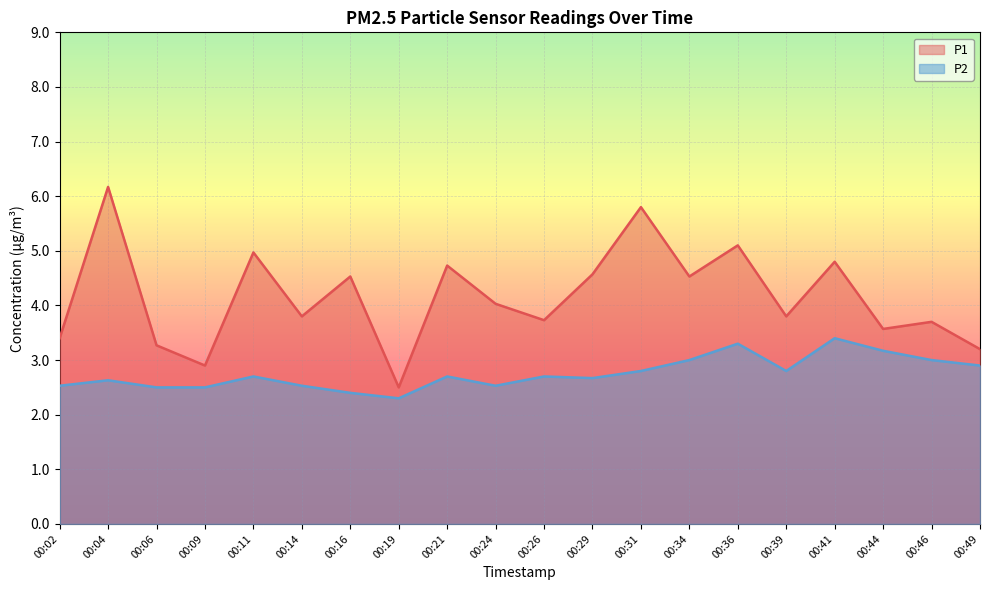

Is the value of P1 at 00:39 greater than the value of P2 at 00:09?

Yes